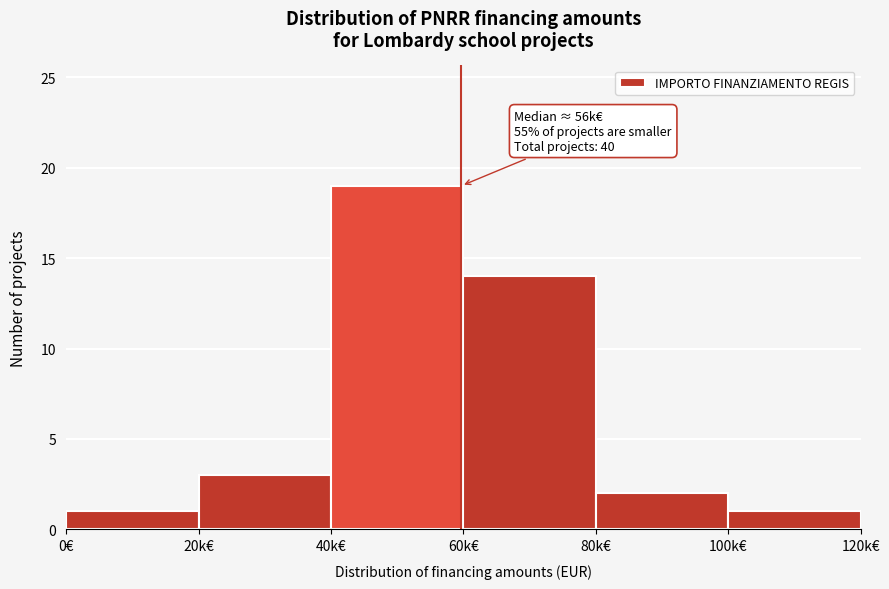

Reading left to right, transcribe all the data shown in this chart.

1	3	19	14	2	1